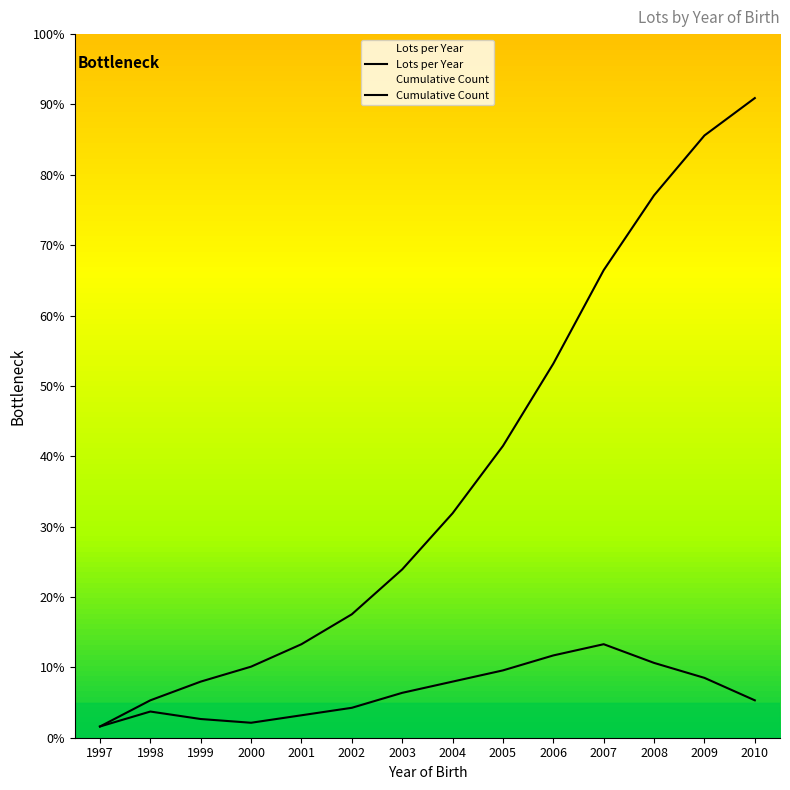

Is it true that Cumulative Count equals 10.5 at 1999?

False